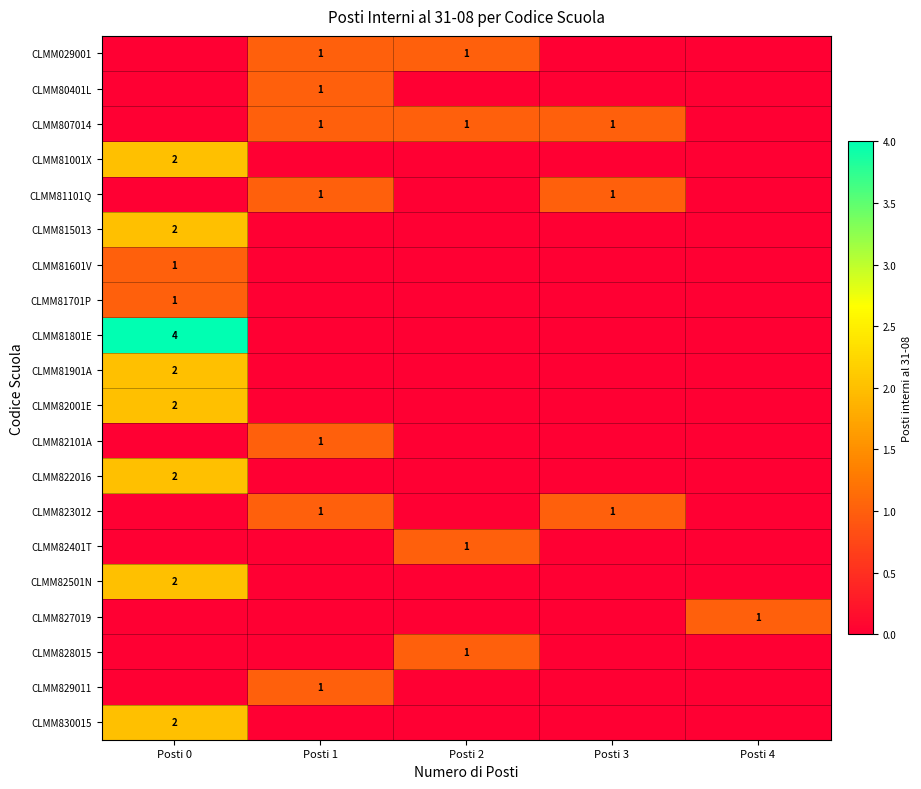

The CLMM81101Q series shows 0 at Posti 3. True or false?

False